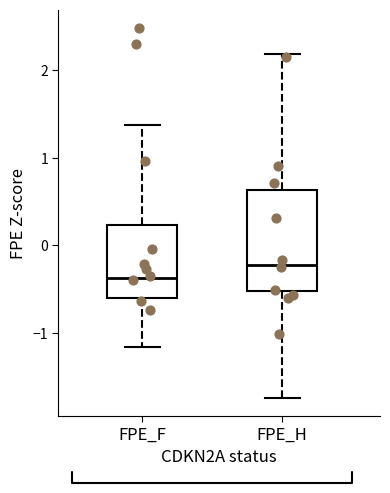

Comparing the boxes themselves (not the whiskers), which one is the tallest?

FPE_H